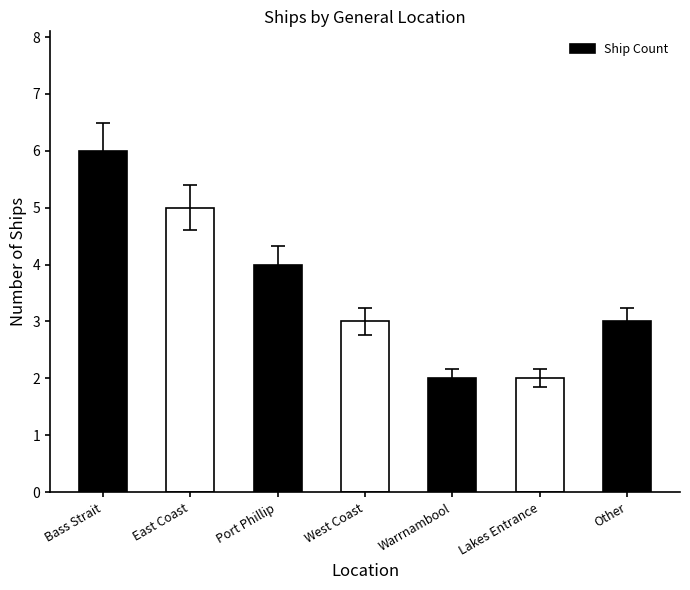

What is the sum of the values at Lakes Entrance and Port Phillip?

6